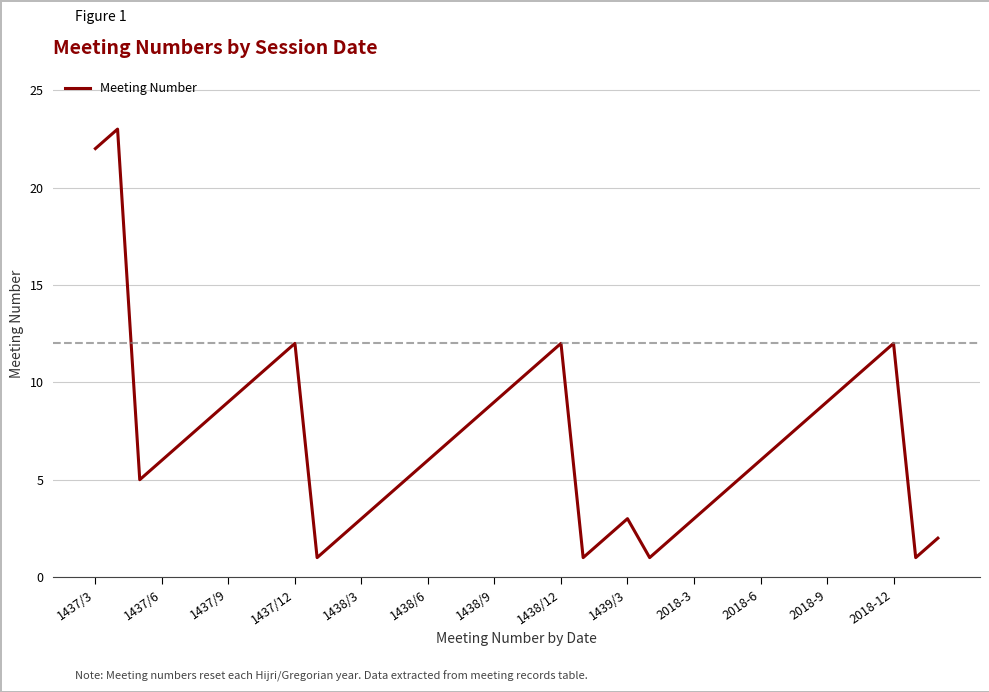

What is the maximum value shown in the chart?

23